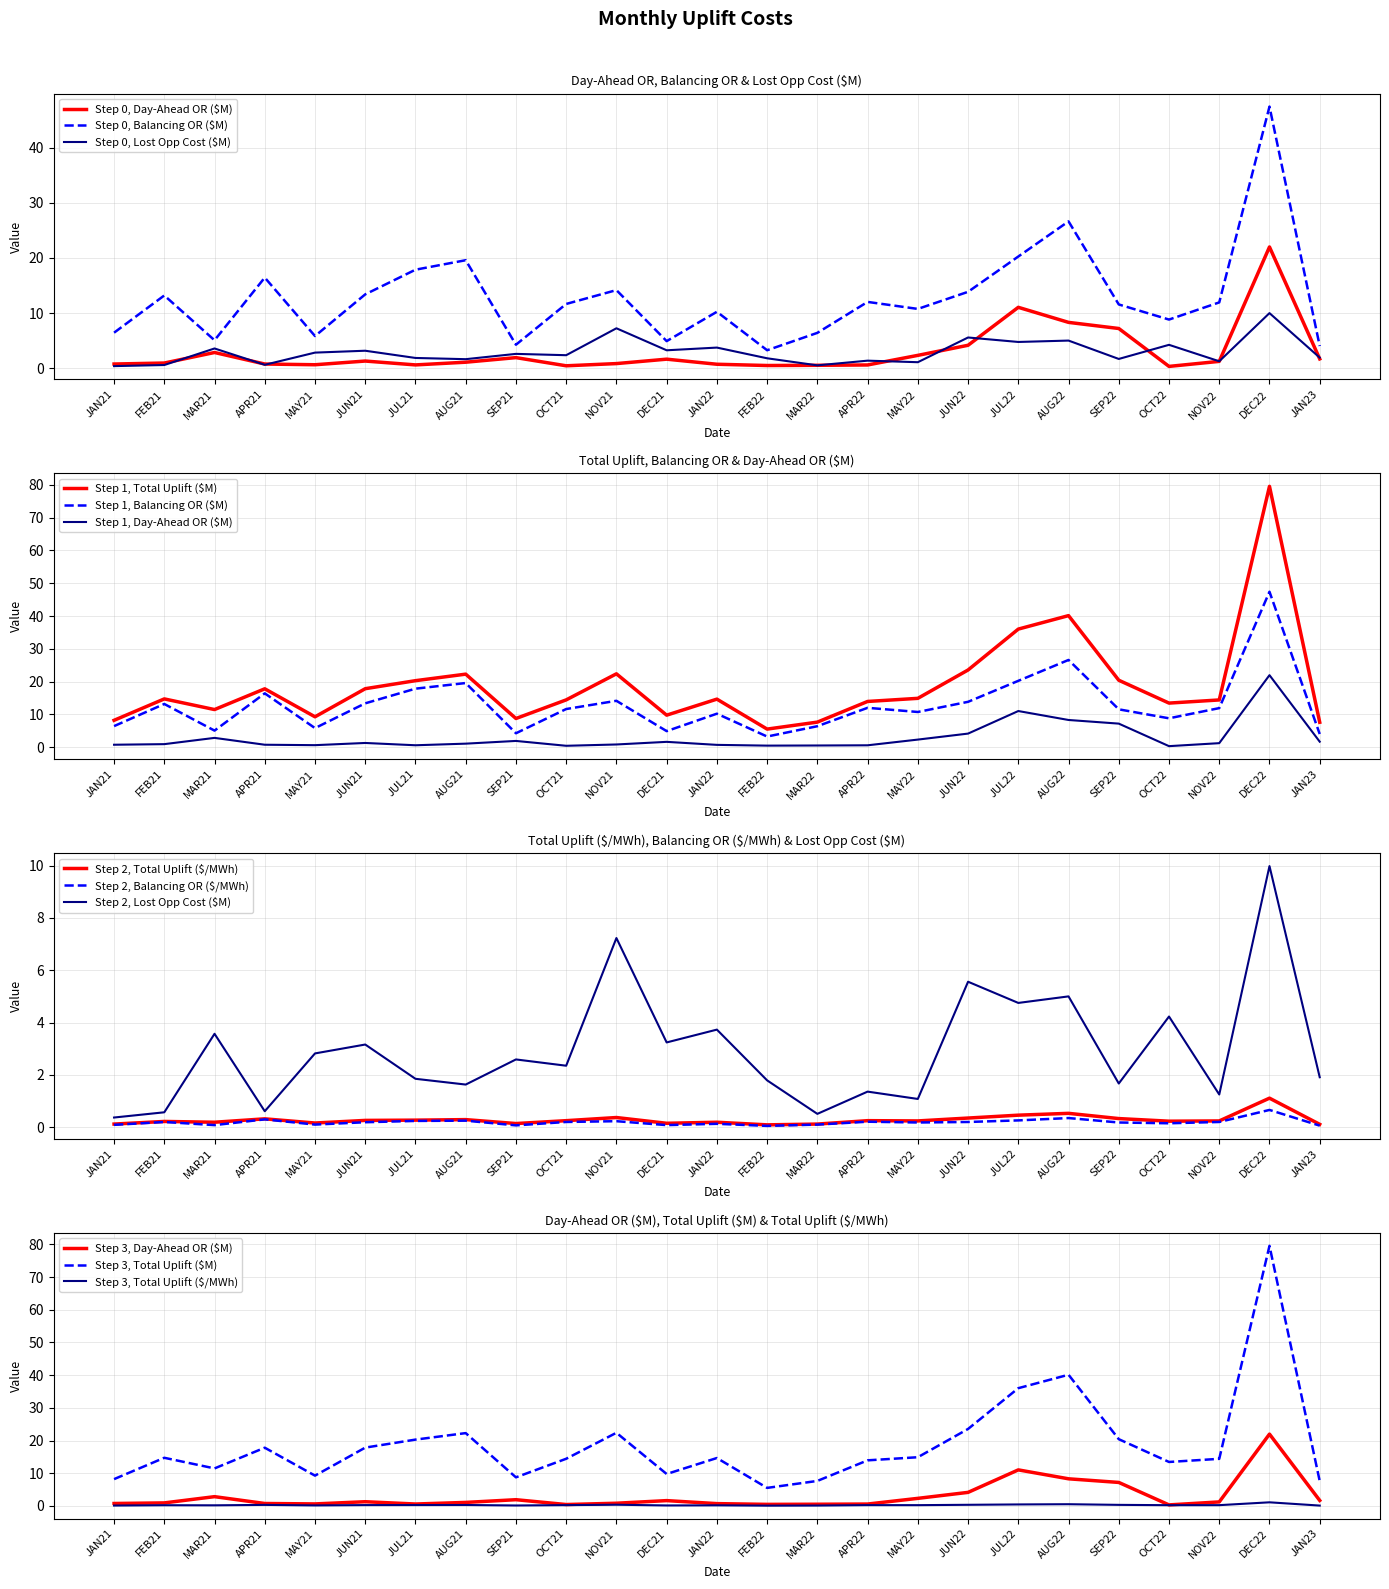

Reading left to right, list all the values displayed in this chart.

Day-Ahead OR ($M): JAN21=0.8	FEB21=0.9	MAR21=2.8	APR21=0.8	MAY21=0.6	JUN21=1.3	JUL21=0.6	AUG21=1.1	SEP21=1.9	OCT21=0.4	NOV21=0.8	DEC21=1.6	JAN22=0.7	FEB22=0.5	MAR22=0.5	APR22=0.6	MAY22=2.3	JUN22=4.2	JUL22=11.0	AUG22=8.3	SEP22=7.2	OCT22=0.3	NOV22=1.2	DEC22=22.0	JAN23=1.7
Balancing OR ($M): JAN21=6.4	FEB21=13.2	MAR21=5.1	APR21=16.4	MAY21=5.8	JUN21=13.4	JUL21=17.9	AUG21=19.6	SEP21=4.2	OCT21=11.6	NOV21=14.2	DEC21=4.9	JAN22=10.2	FEB22=3.2	MAR22=6.4	APR22=12.0	MAY22=10.7	JUN22=13.8	JUL22=20.2	AUG22=26.6	SEP22=11.6	OCT22=8.8	NOV22=11.9	DEC22=47.4	JAN23=4.0
Lost Opp Cost ($M): JAN21=0.4	FEB21=0.6	MAR21=3.6	APR21=0.6	MAY21=2.8	JUN21=3.2	JUL21=1.9	AUG21=1.6	SEP21=2.6	OCT21=2.4	NOV21=7.2	DEC21=3.2	JAN22=3.7	FEB22=1.8	MAR22=0.5	APR22=1.4	MAY22=1.1	JUN22=5.6	JUL22=4.8	AUG22=5.0	SEP22=1.7	OCT22=4.2	NOV22=1.2	DEC22=10.0	JAN23=1.9
Total Uplift ($M): JAN21=8.2	FEB21=14.7	MAR21=11.5	APR21=17.8	MAY21=9.3	JUN21=17.8	JUL21=20.3	AUG21=22.3	SEP21=8.8	OCT21=14.4	NOV21=22.4	DEC21=9.8	JAN22=14.7	FEB22=5.5	MAR22=7.7	APR22=13.9	MAY22=14.9	JUN22=23.6	JUL22=36.0	AUG22=40.1	SEP22=20.4	OCT22=13.4	NOV22=14.4	DEC22=79.6	JAN23=7.6
Total Uplift ($/MWh): JAN21=0.1	FEB21=0.2	MAR21=0.2	APR21=0.3	MAY21=0.2	JUN21=0.3	JUL21=0.3	AUG21=0.3	SEP21=0.1	OCT21=0.2	NOV21=0.4	DEC21=0.1	JAN22=0.2	FEB22=0.1	MAR22=0.1	APR22=0.2	MAY22=0.2	JUN22=0.3	JUL22=0.5	AUG22=0.5	SEP22=0.3	OCT22=0.2	NOV22=0.2	DEC22=1.1	JAN23=0.1
Balancing OR ($/MWh): JAN21=0.1	FEB21=0.2	MAR21=0.1	APR21=0.3	MAY21=0.1	JUN21=0.2	JUL21=0.2	AUG21=0.2	SEP21=0.1	OCT21=0.2	NOV21=0.2	DEC21=0.1	JAN22=0.1	FEB22=0.1	MAR22=0.1	APR22=0.2	MAY22=0.2	JUN22=0.2	JUL22=0.3	AUG22=0.3	SEP22=0.2	OCT22=0.1	NOV22=0.2	DEC22=0.7	JAN23=0.1